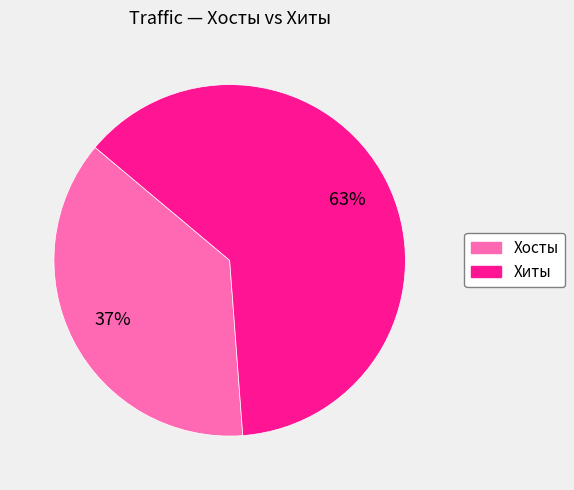

To the nearest percent, what is the average slice percentage?

50%